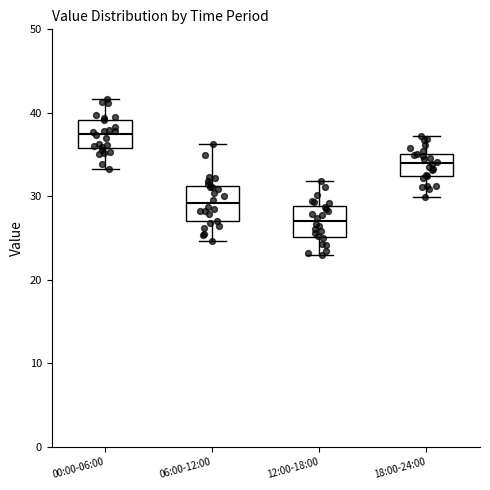

Reading left to right, read every box against the y-axis: the position of its median line, the range the box covers, and the ends of its whiskers. The values are not printed on the chart, so give them approximately, as read against the axis.

00:00-06:00: median 38, box 36 to 39, whiskers 33 to 42
06:00-12:00: median 29, box 27 to 31, whiskers 25 to 36
12:00-18:00: median 27, box 25 to 29, whiskers 23 to 32
18:00-24:00: median 34, box 32 to 35, whiskers 30 to 37